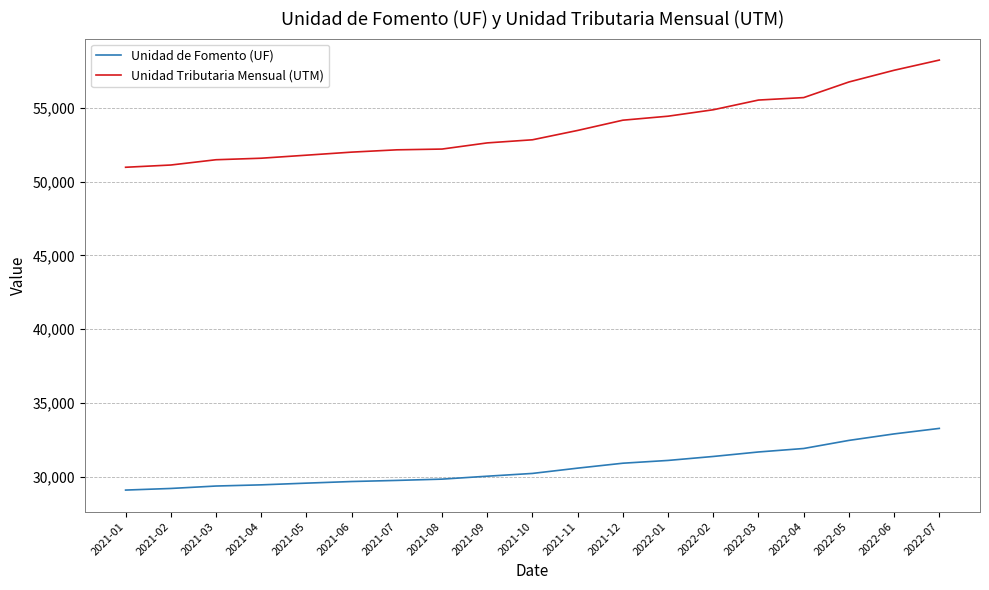

Rank the series by their maximum value, from highest to lowest.

Unidad Tributaria Mensual (UTM), Unidad de Fomento (UF)